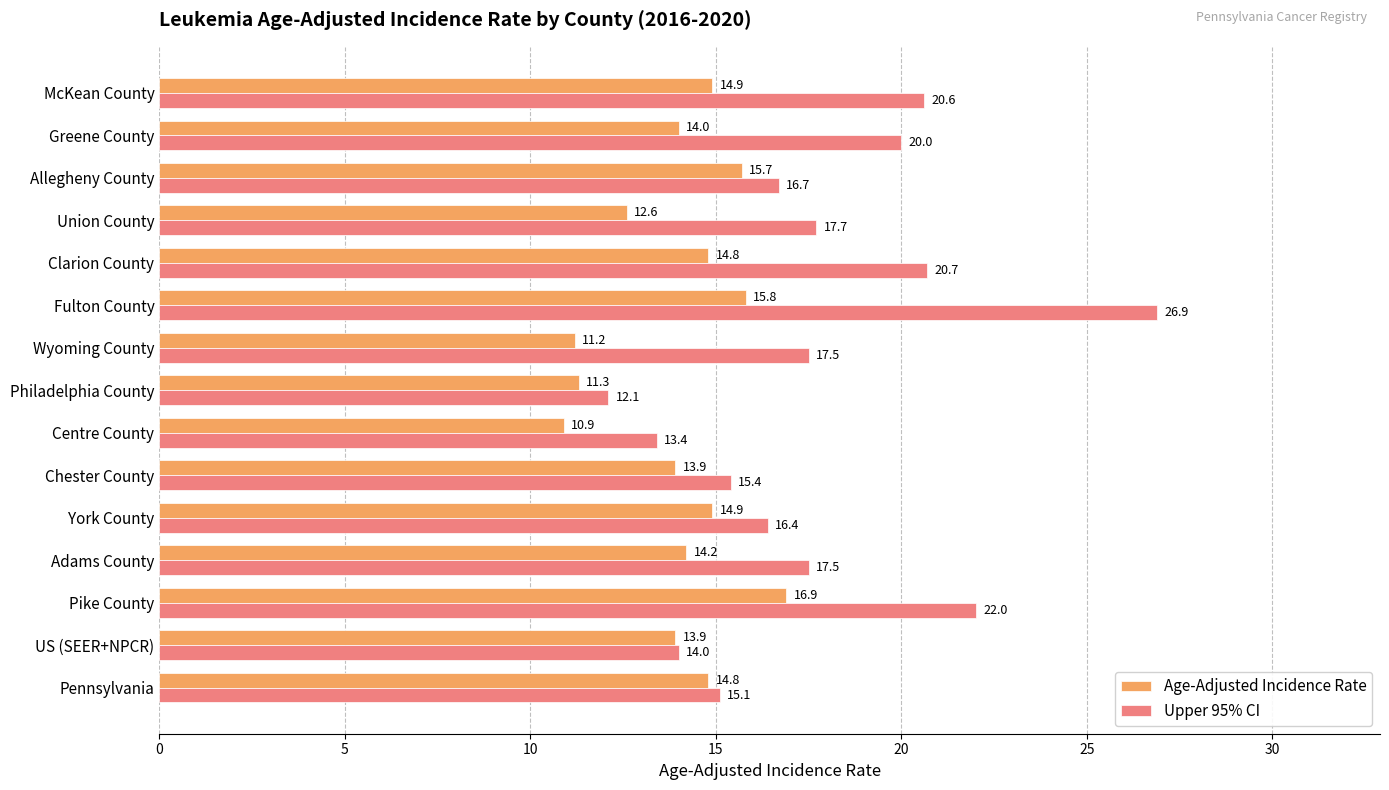

The value of Upper 95% CI at Fulton County is 15.1. True or false?

False